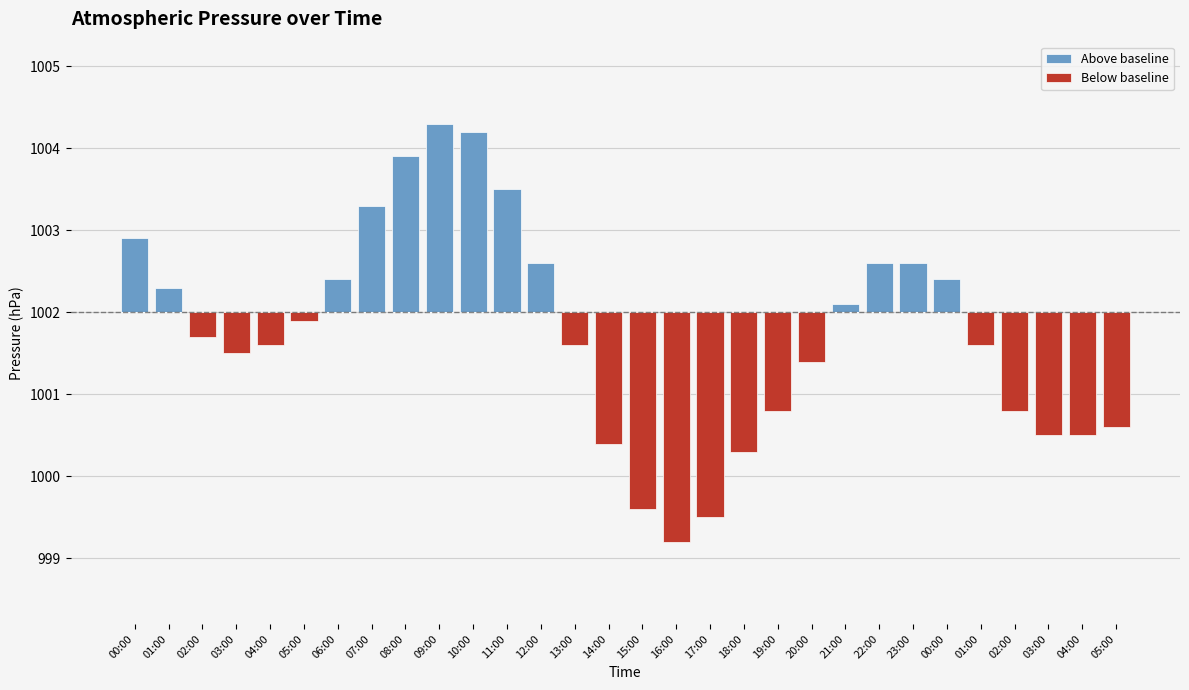

At how many categories does at least one series exceed 0?

13